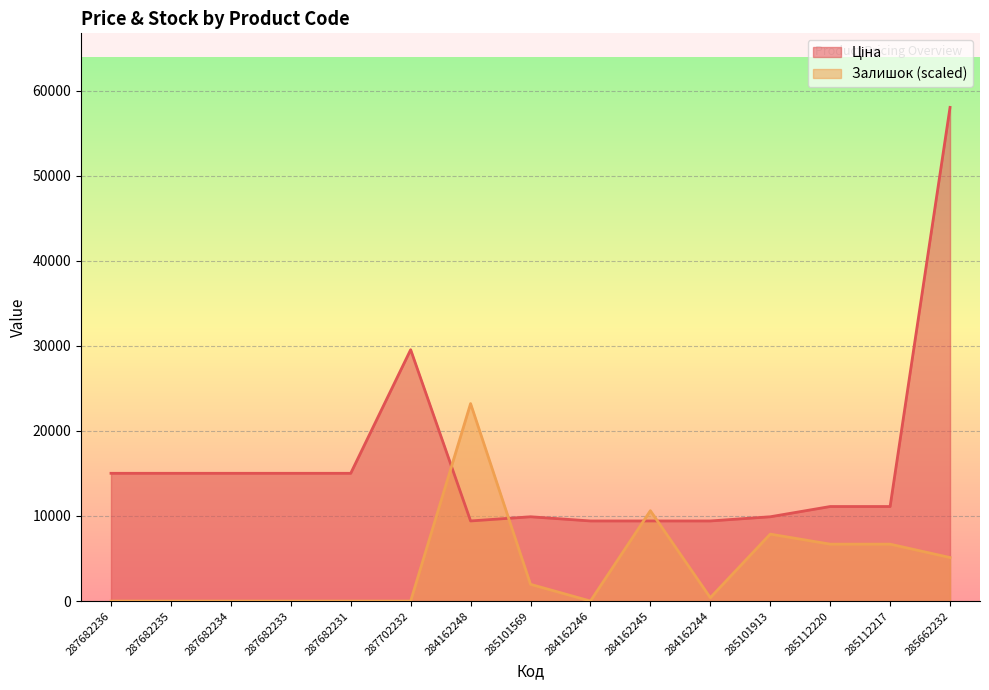

What position from the left is 284162244?

11